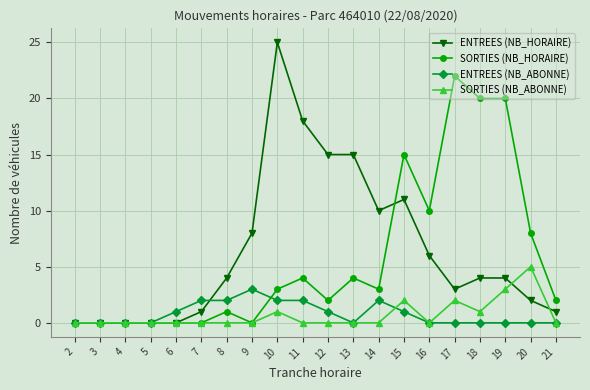

The value of ENTREES (NB_HORAIRE) at 7 is 1. True or false?

True